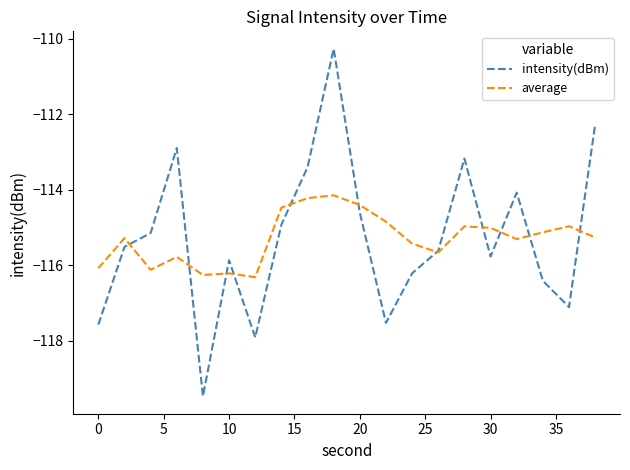

Which series ends up on top after the final intersection of average and intensity(dBm)?

intensity(dBm)